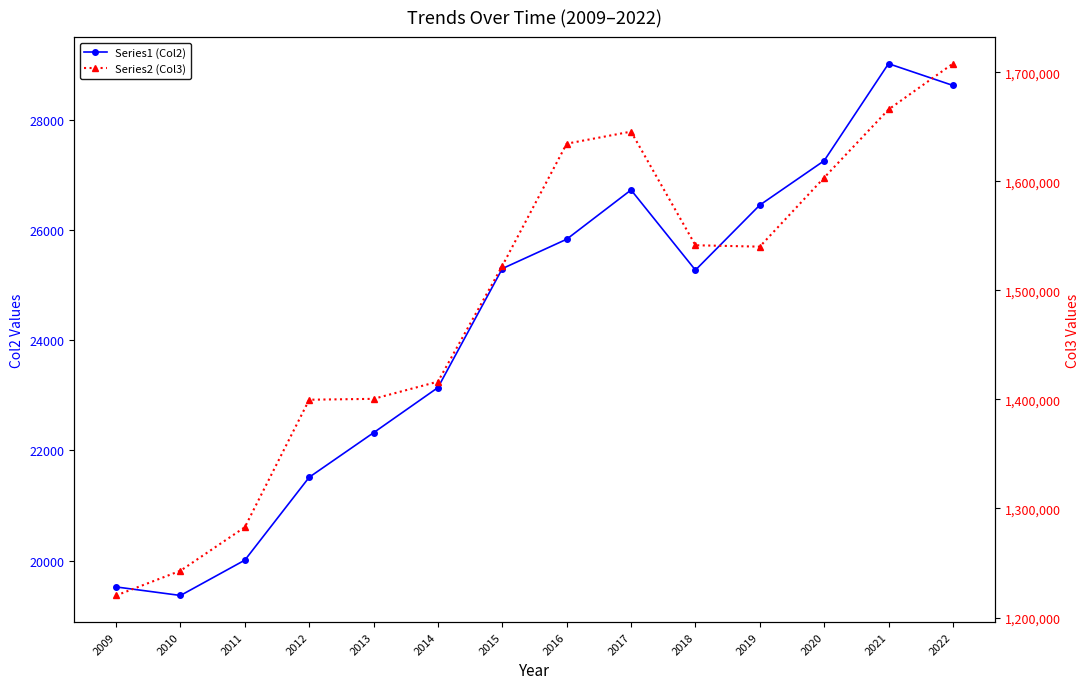

How many values in the Series1 (Col2) series exceed 25303?

6